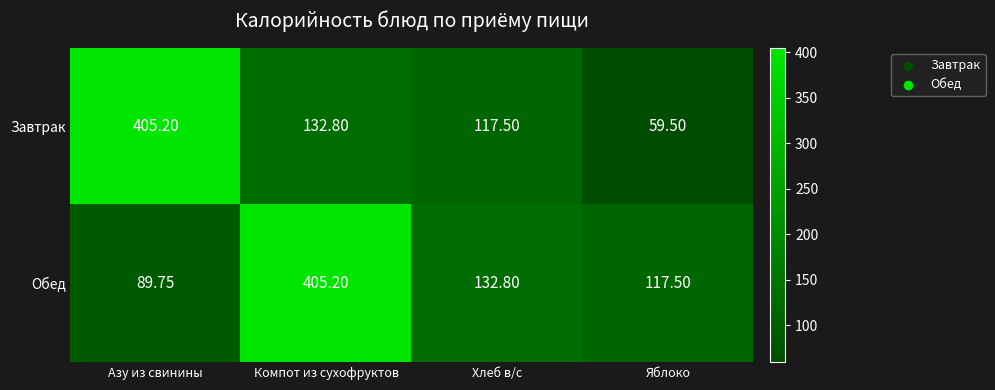

List the labels in order of Обед value, largest first.

Компот из сухофруктов, Хлеб в/с, Яблоко, Азу из свинины